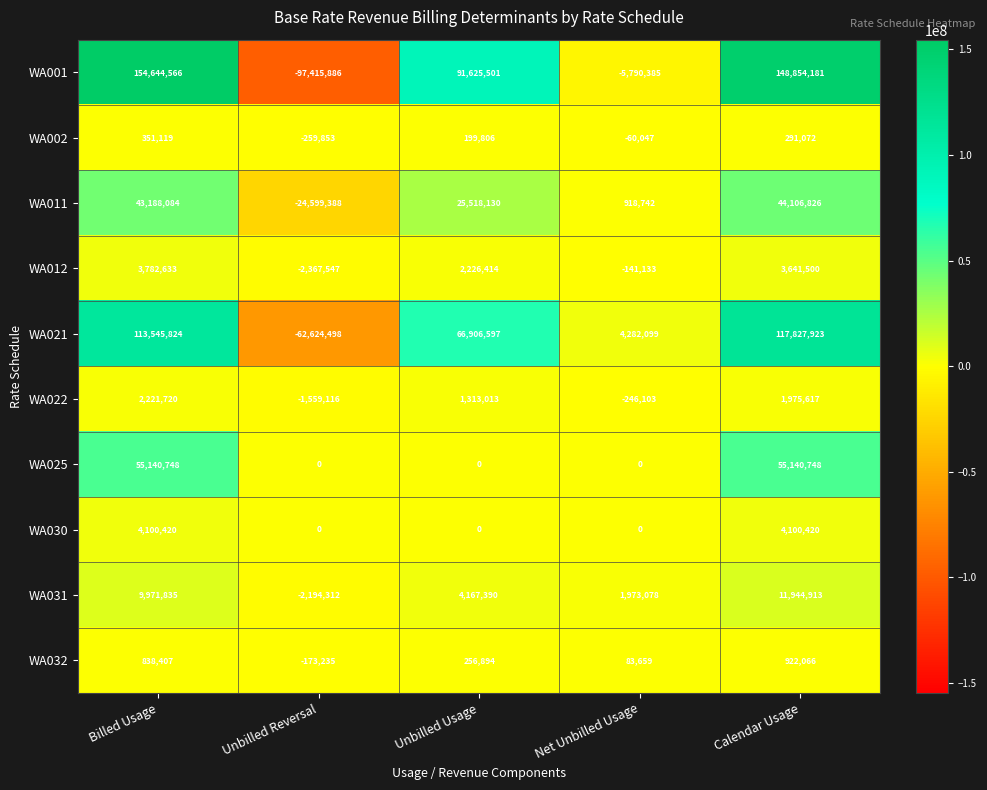

The WA001 series shows -46473162 at Unbilled Reversal. True or false?

False